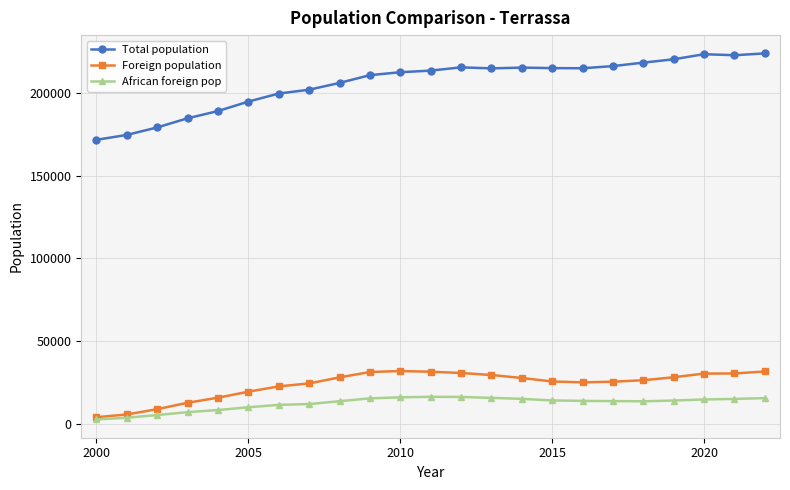

What are all the series names shown in the legend?

Total population, Foreign population, African foreign pop